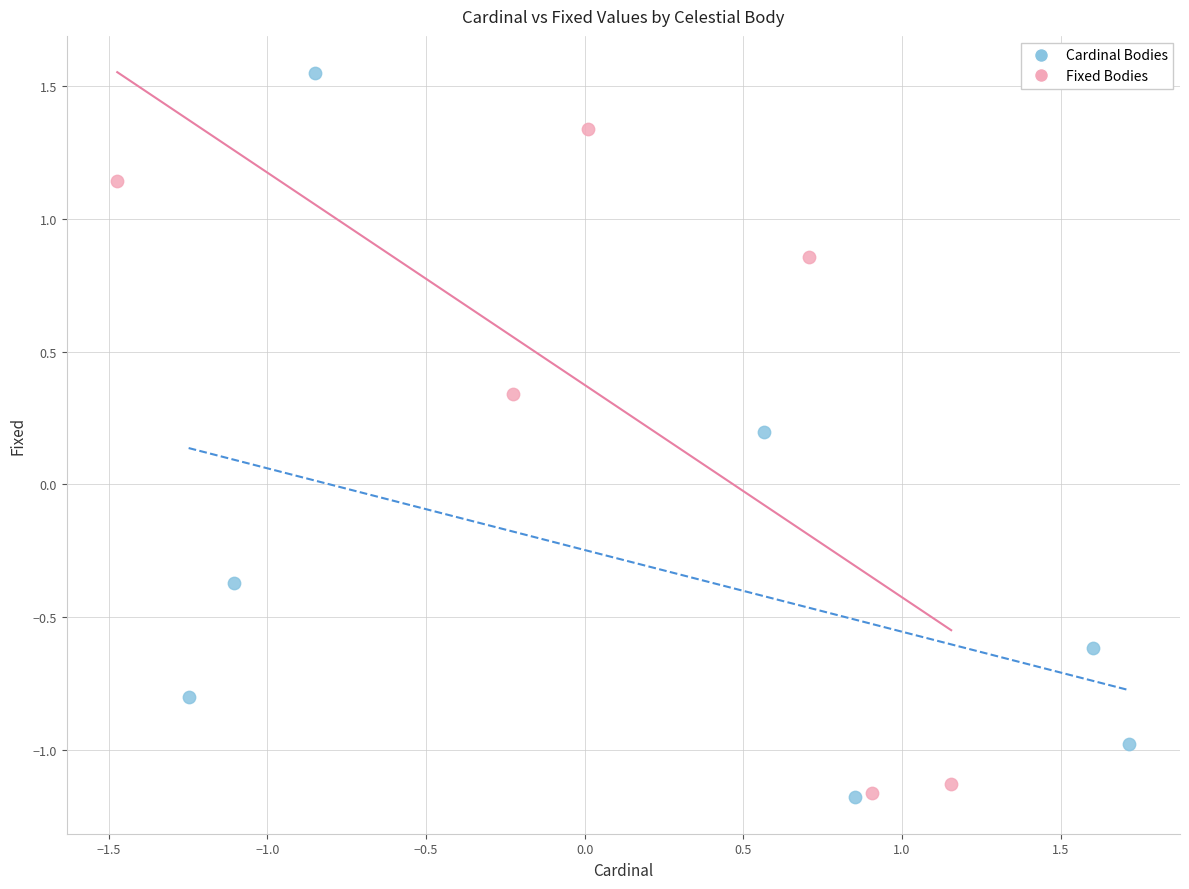

Which series has the widest spread of Y values?

Cardinal Bodies